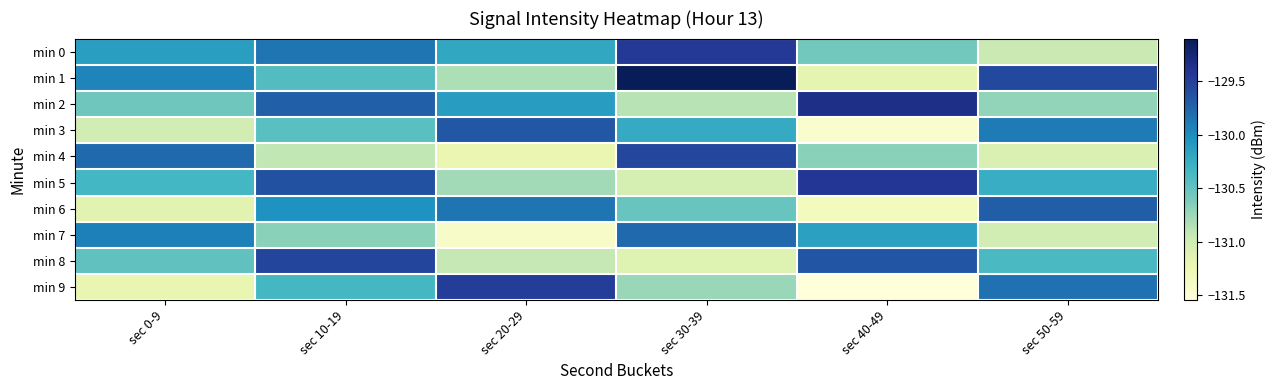

Reading left to right, transcribe all the data shown in this chart.

min 0: sec 0-9=-130.1	sec 10-19=-129.8	sec 20-29=-130.2	sec 30-39=-129.4	sec 40-49=-130.6	sec 50-59=-131.0
min 1: sec 0-9=-129.9	sec 10-19=-130.4	sec 20-29=-130.8	sec 30-39=-129.1	sec 40-49=-131.2	sec 50-59=-129.6
min 2: sec 0-9=-130.6	sec 10-19=-129.7	sec 20-29=-130.1	sec 30-39=-130.9	sec 40-49=-129.3	sec 50-59=-130.7
min 3: sec 0-9=-131.0	sec 10-19=-130.4	sec 20-29=-129.7	sec 30-39=-130.2	sec 40-49=-131.4	sec 50-59=-129.9
min 4: sec 0-9=-129.8	sec 10-19=-130.9	sec 20-29=-131.2	sec 30-39=-129.6	sec 40-49=-130.7	sec 50-59=-131.1
min 5: sec 0-9=-130.3	sec 10-19=-129.6	sec 20-29=-130.8	sec 30-39=-131.1	sec 40-49=-129.4	sec 50-59=-130.2
min 6: sec 0-9=-131.2	sec 10-19=-130.0	sec 20-29=-129.8	sec 30-39=-130.5	sec 40-49=-131.3	sec 50-59=-129.7
min 7: sec 0-9=-129.9	sec 10-19=-130.7	sec 20-29=-131.4	sec 30-39=-129.8	sec 40-49=-130.2	sec 50-59=-131.0
min 8: sec 0-9=-130.5	sec 10-19=-129.5	sec 20-29=-130.9	sec 30-39=-131.1	sec 40-49=-129.7	sec 50-59=-130.4
min 9: sec 0-9=-131.2	sec 10-19=-130.3	sec 20-29=-129.5	sec 30-39=-130.7	sec 40-49=-131.6	sec 50-59=-129.8